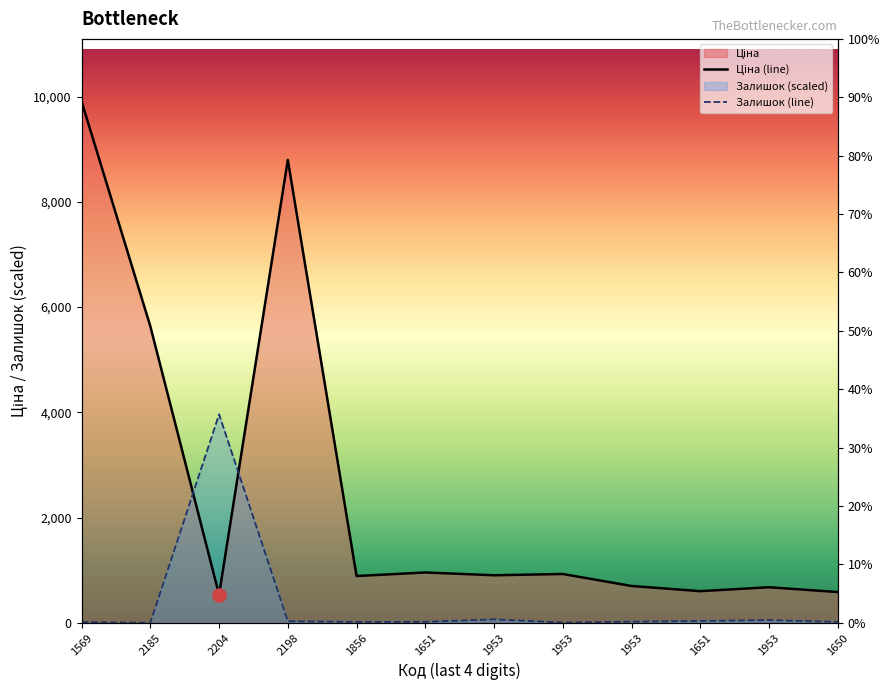

What is the total value across all series at 1856?

906.5